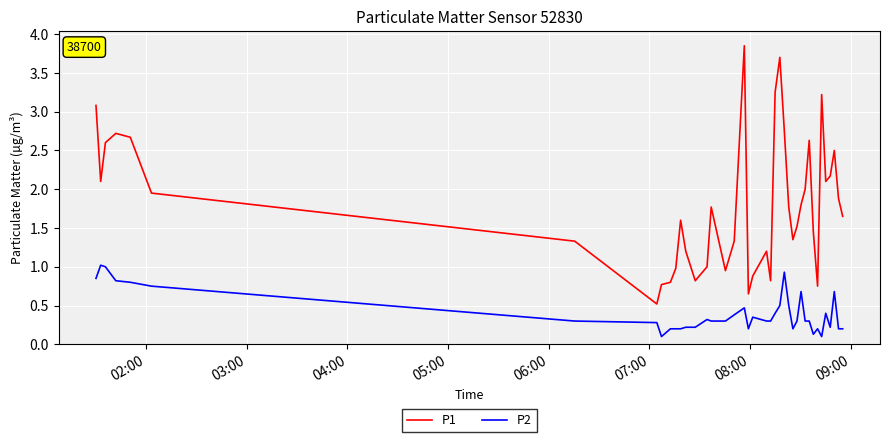

Which series has the widest spread of values?

P1